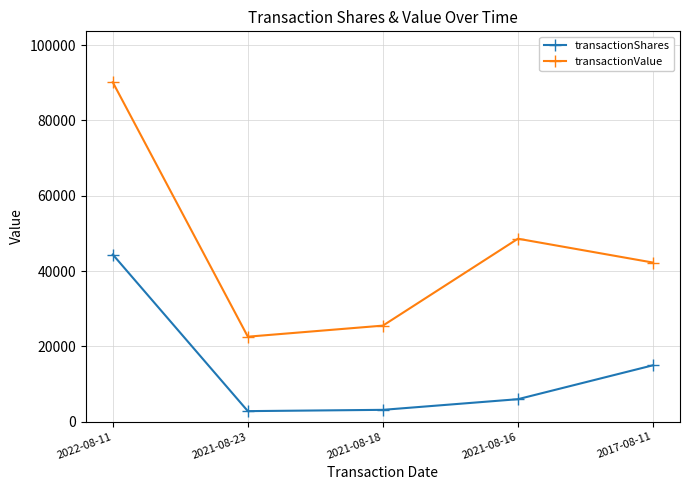

The value of transactionShares at 2021-08-18 is 3171. True or false?

True